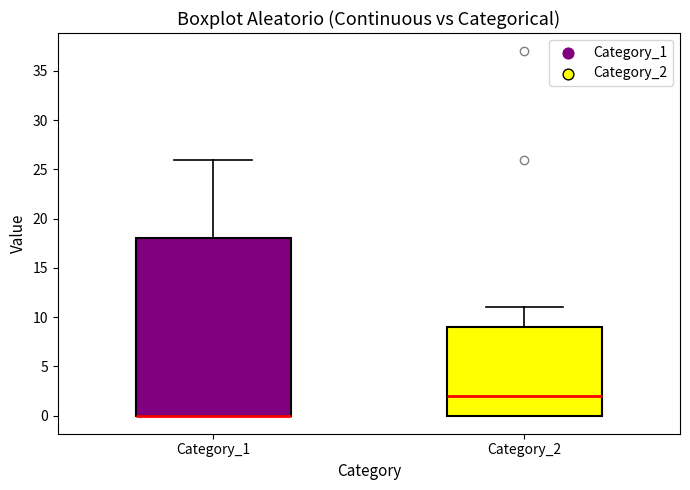

Where is the upper edge of the box for Category_1 on the y-axis? The values are not printed on the chart, so give them approximately, as read against the axis.

18